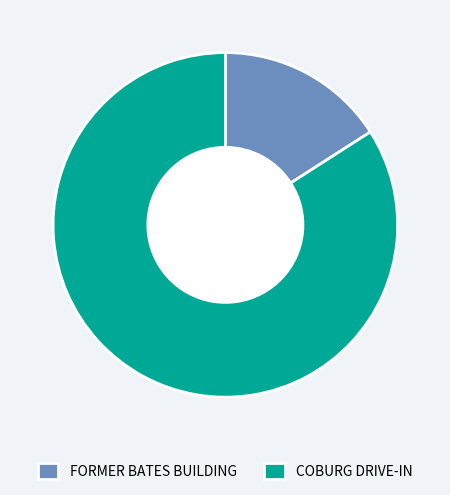

True or false: COBURG DRIVE-IN accounts for 75% of the total.

False